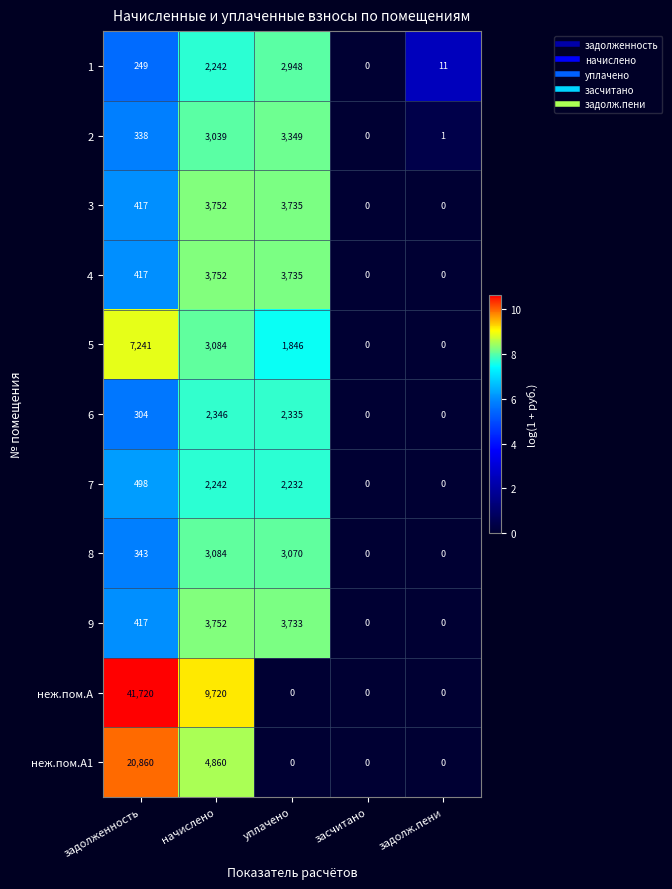

What is the maximum value shown in the chart?

41720